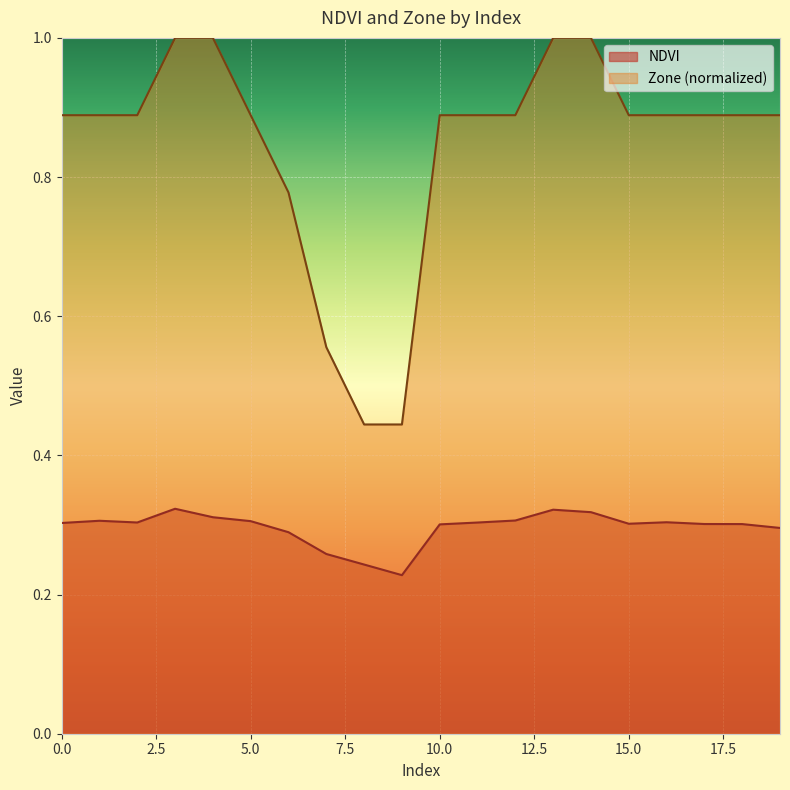

What are all the series names shown in the legend?

NDVI, Zone (normalized)